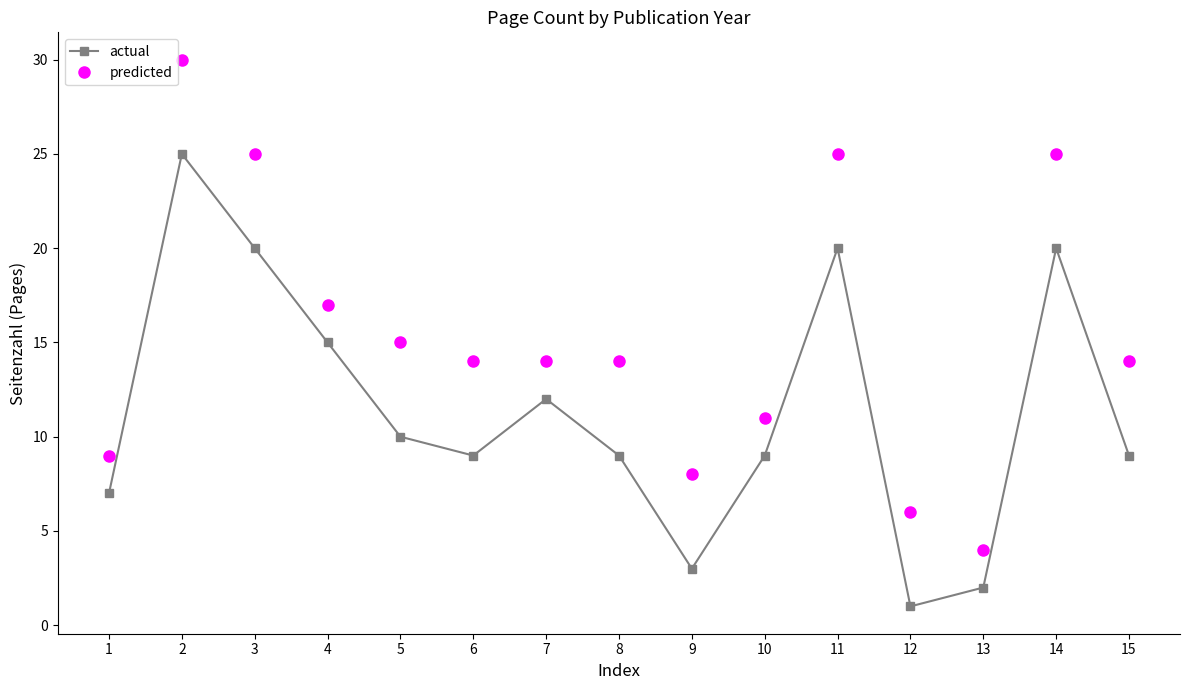

Reading left to right, what are all the values shown in this chart?

actual: 1=7	2=25	3=20	4=15	5=10	6=9	7=12	8=9	9=3	10=9	11=20	12=1	13=2	14=20	15=9
predicted: 1=9	2=30	3=25	4=17	5=15	6=14	7=14	8=14	9=8	10=11	11=25	12=6	13=4	14=25	15=14